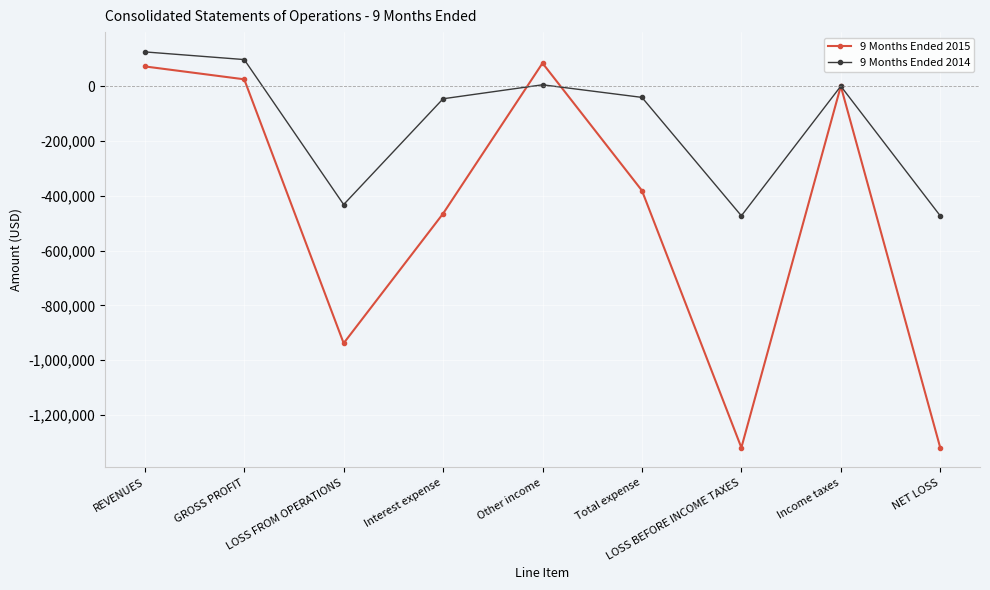

How many values in the 9 Months Ended 2014 series exceed -41000?

4